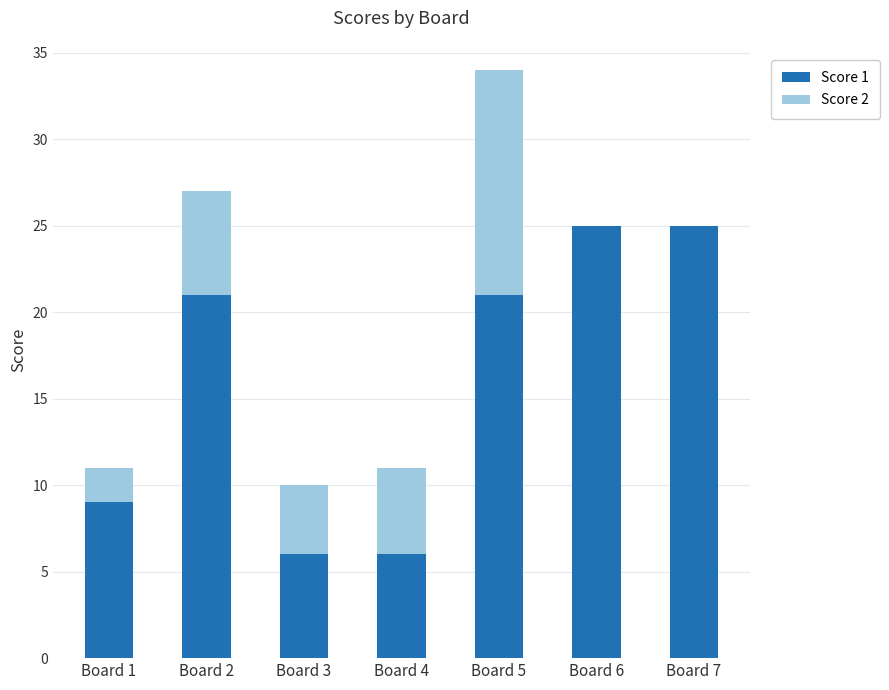

At which category is the sum across all series the highest?

Board 5